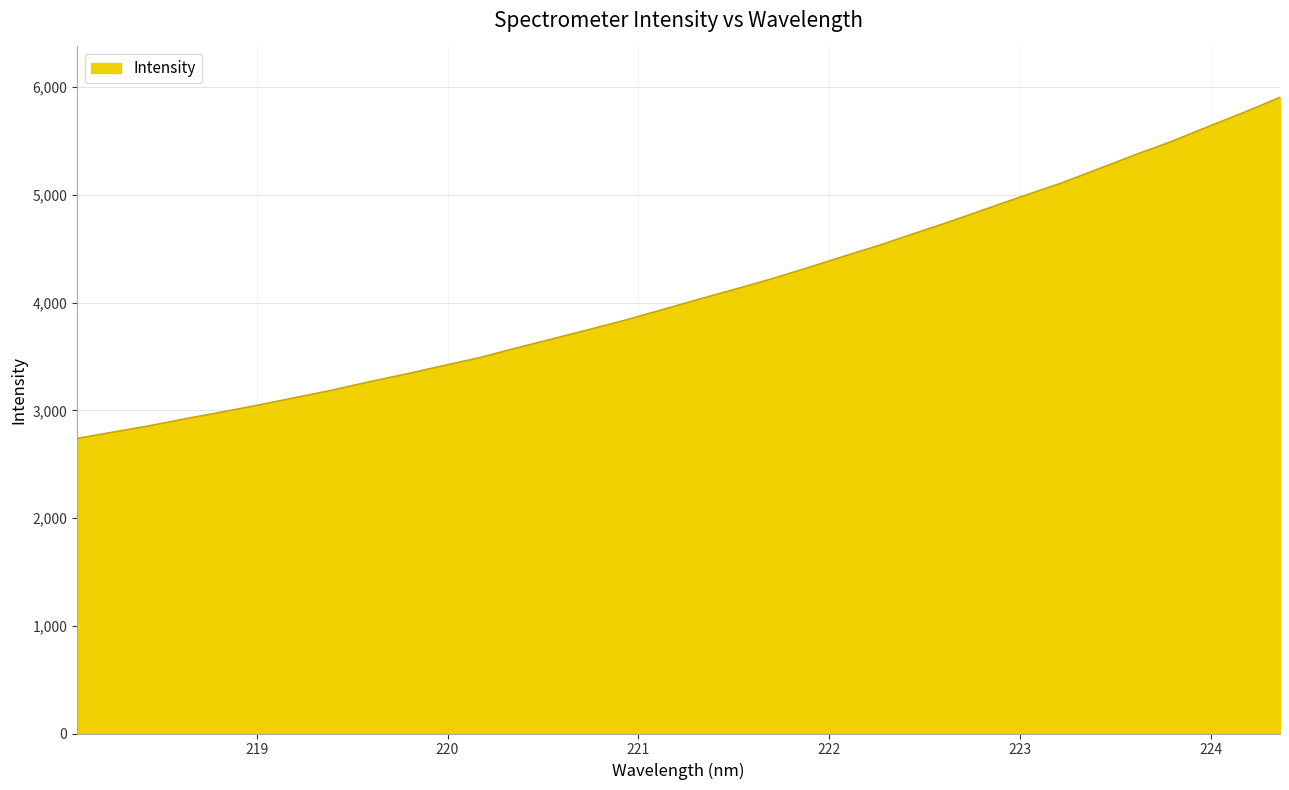

What is the minimum value shown in the chart?

2739.6